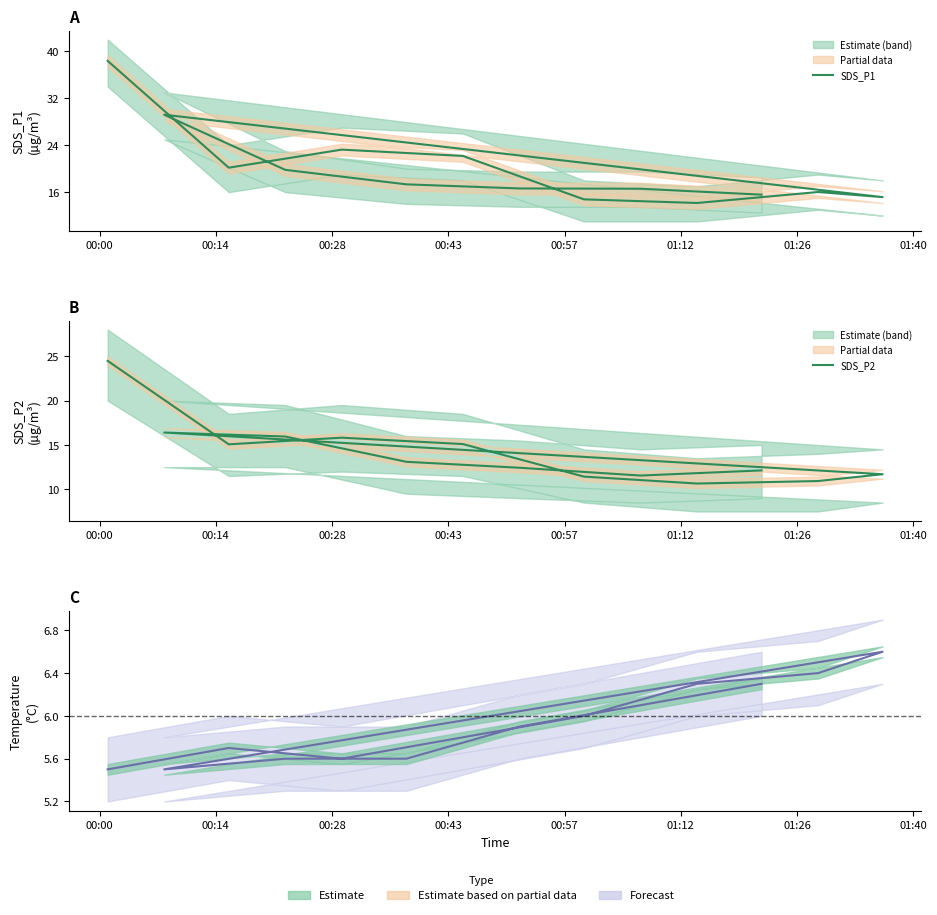

What is the value of the SDS_P2 point at the 14th from the left?

12.1